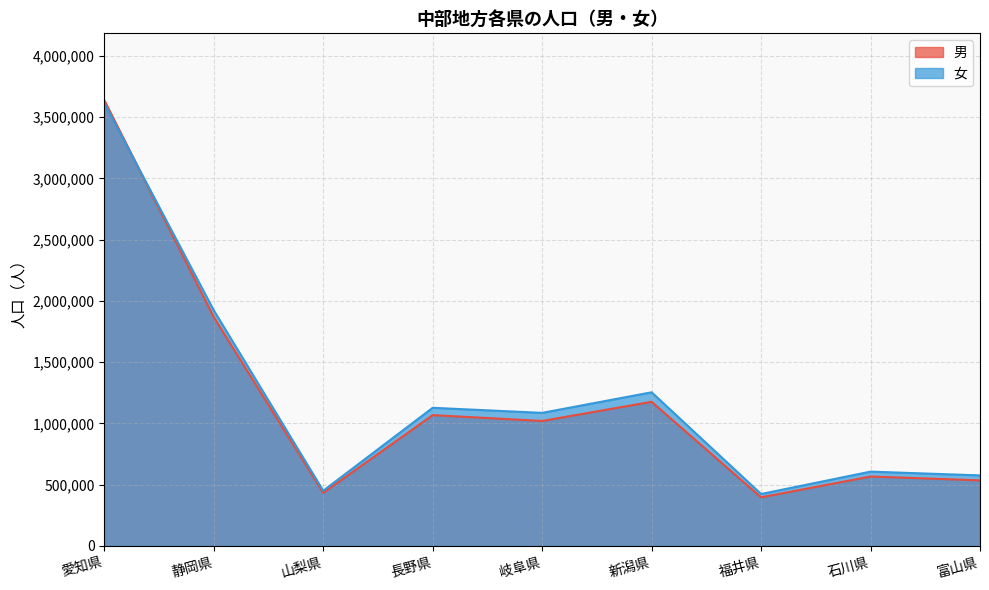

At 富山県, list the series in order from largest to smallest.

女, 男